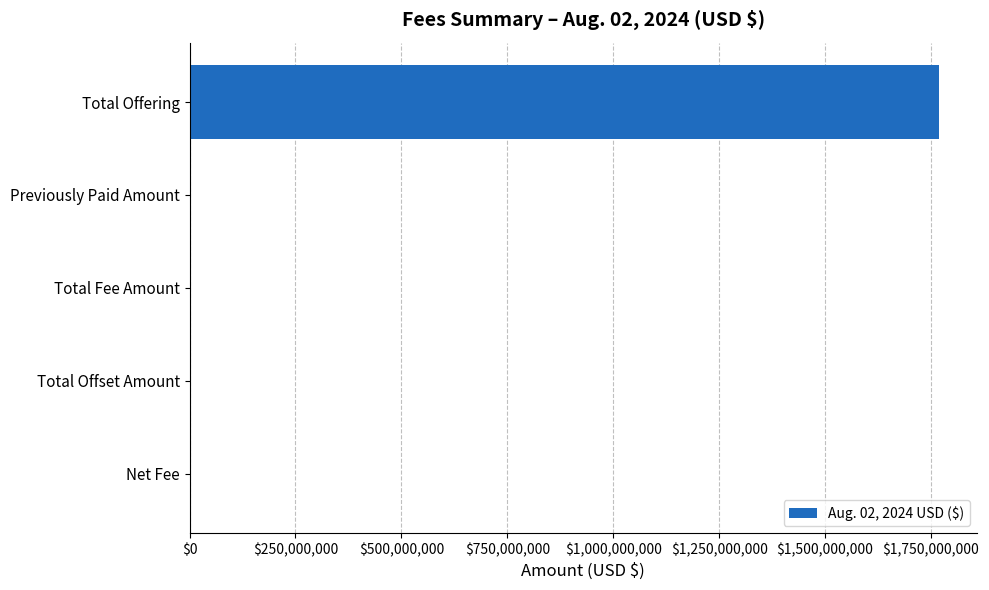

Does the chart contain stacked bars?

No